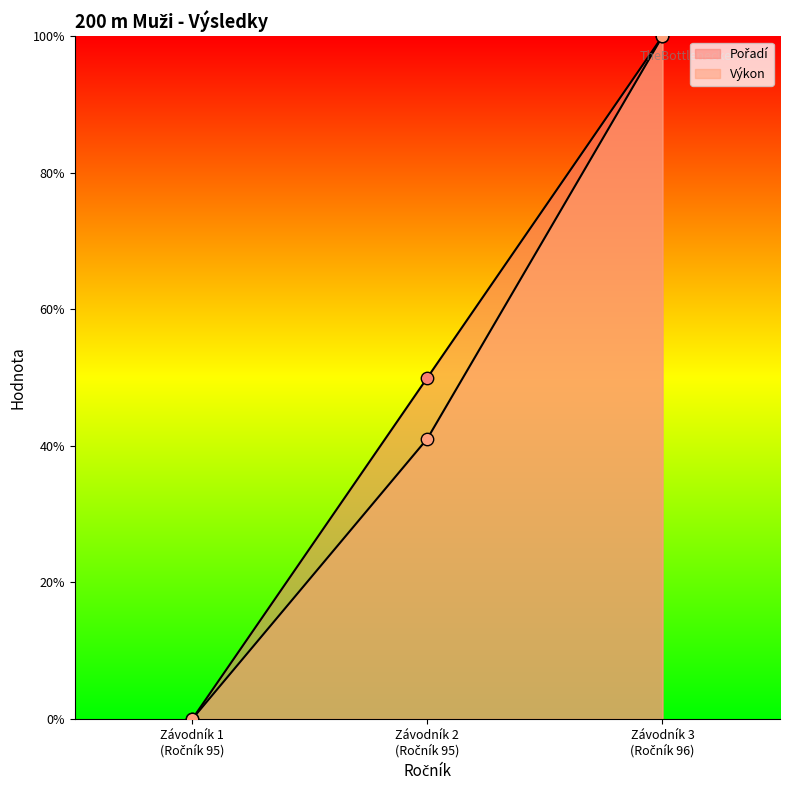

Which series contains the lowest Y value?

Pořadí